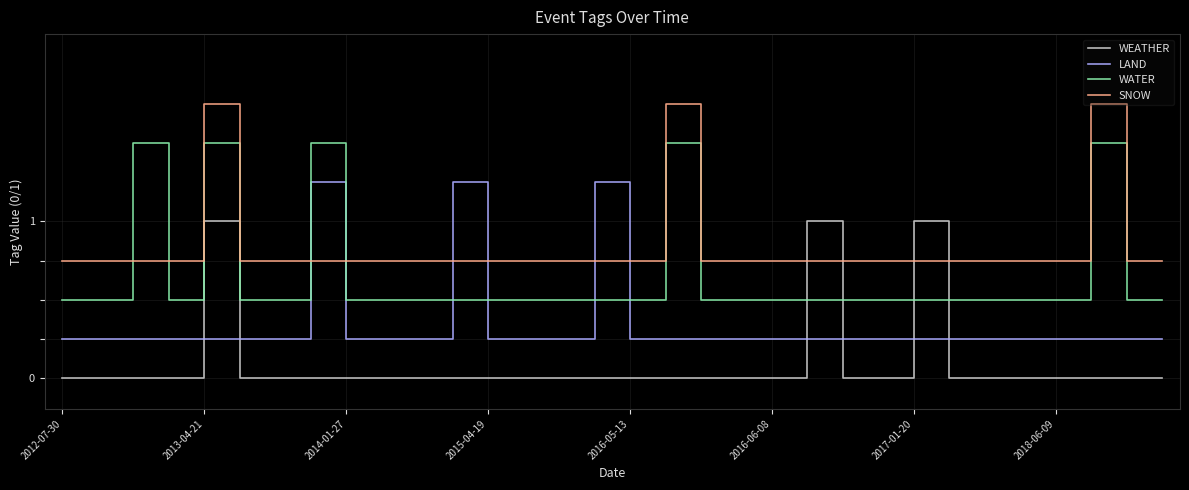

True or false: LAND and WATER intersect in this chart.

True